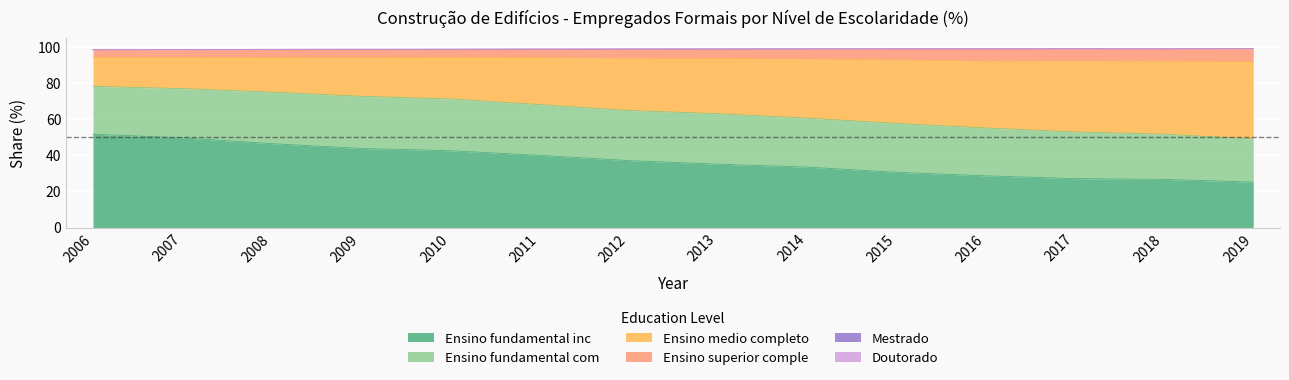

What is the minimum value for Ensino fundamental inc?

25.1